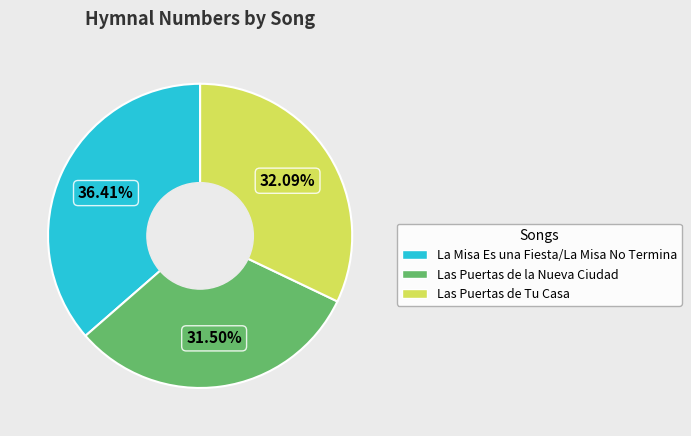

To the nearest percent, what is the difference between the largest and smallest slice percentages?

5%